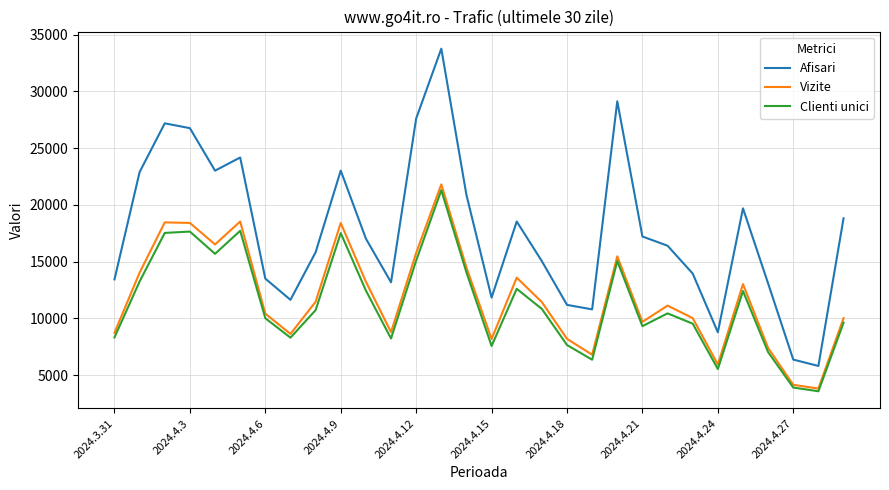

True or false: Clienti unici and Afisari cross at least once.

False